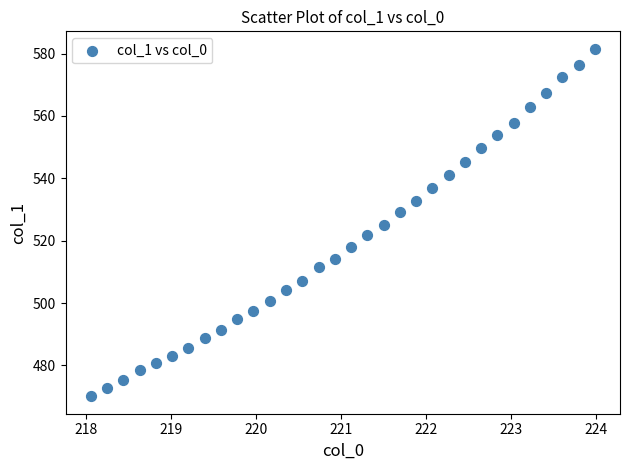

What is the range of Y values (max minus min)?

111.4